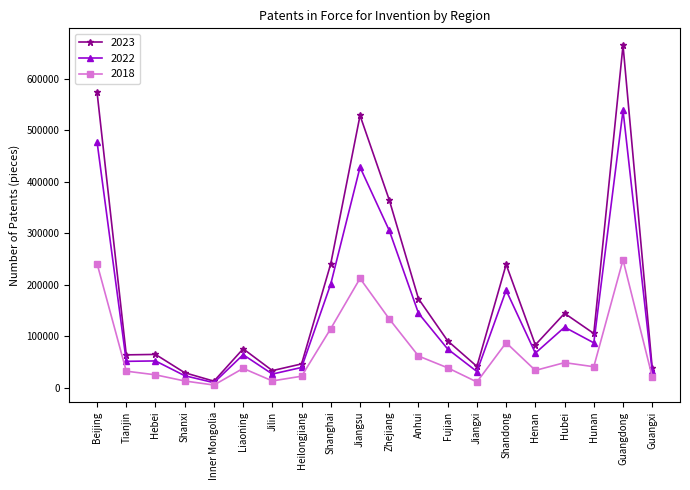

What is the difference between the 2023 values at Anhui and Hunan?

67549